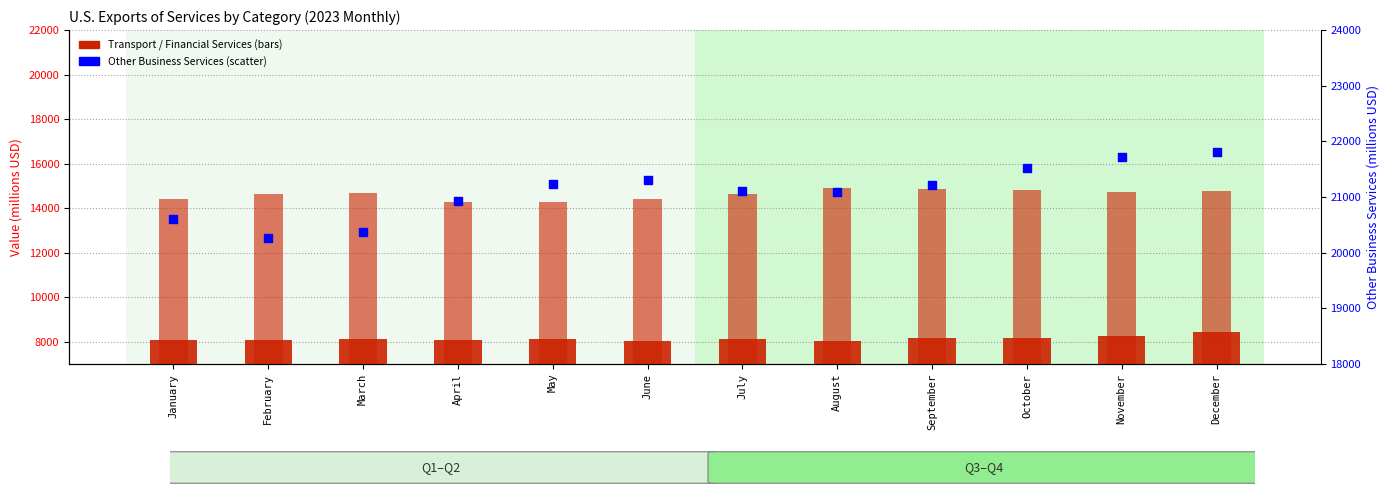

At which category is the sum across all series the highest?

December